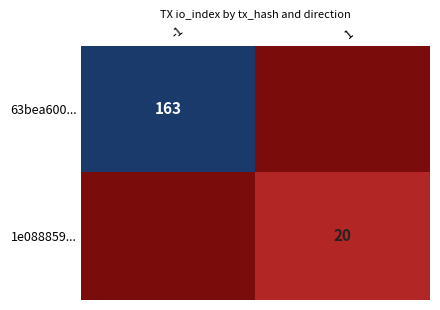

The 63bea600... series shows 163 at -1. True or false?

True